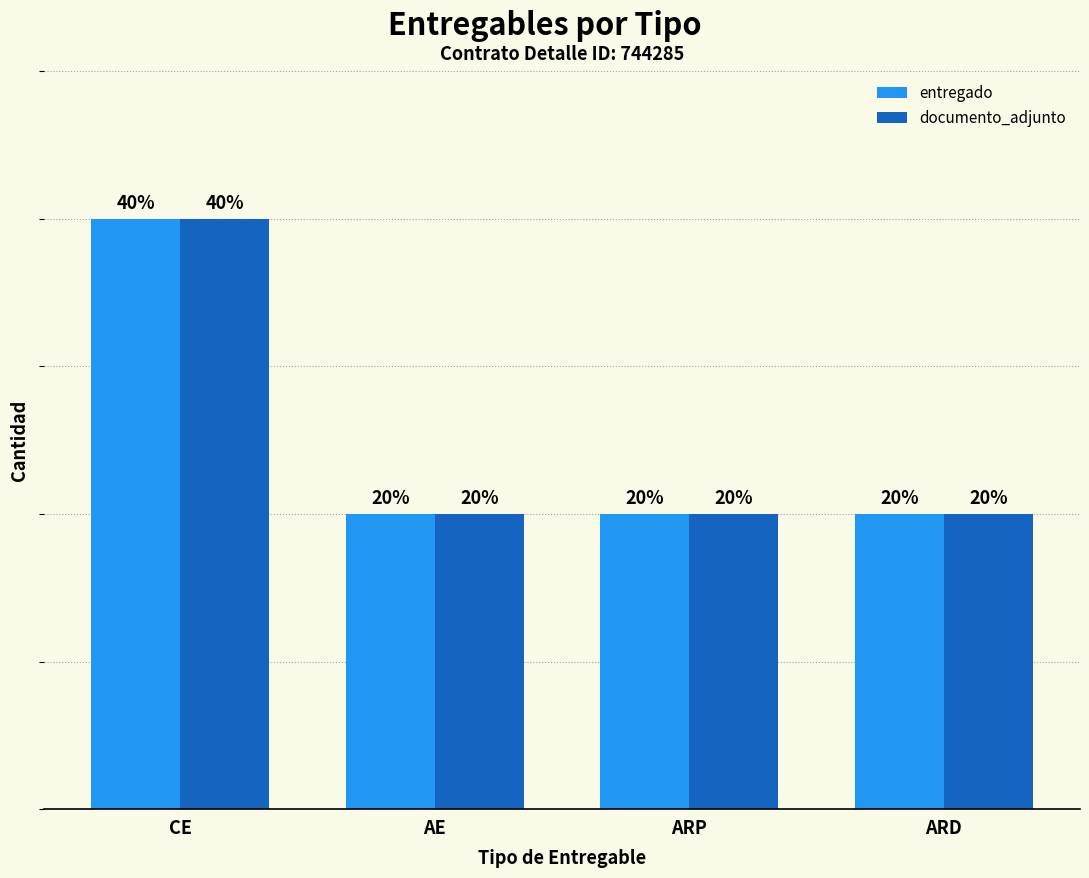

Does the chart contain stacked bars?

No